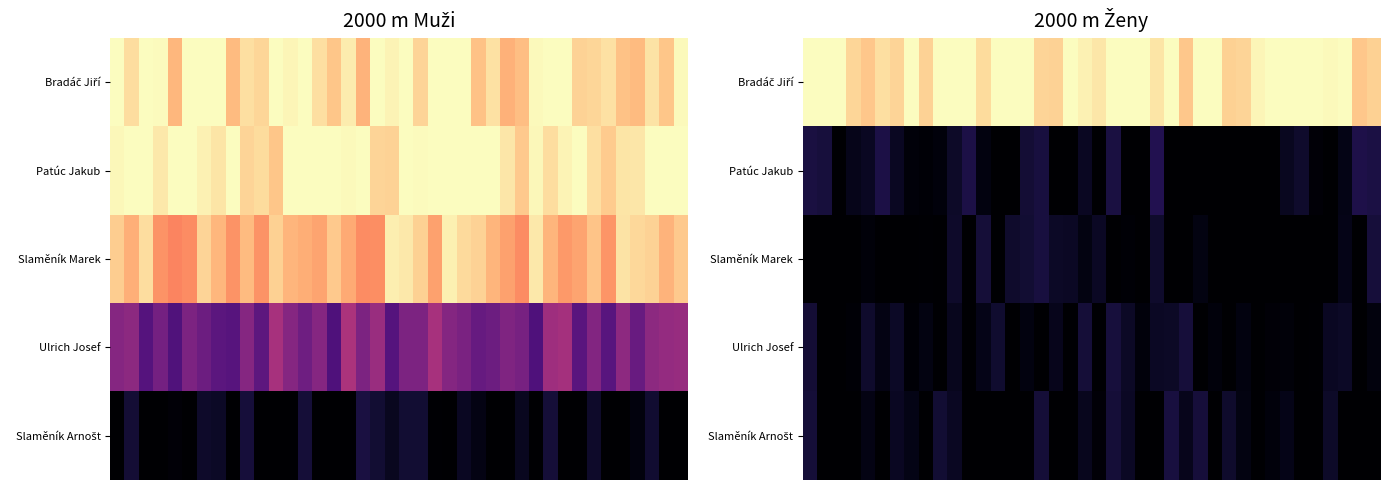

What is the greatest value displayed?

1.0